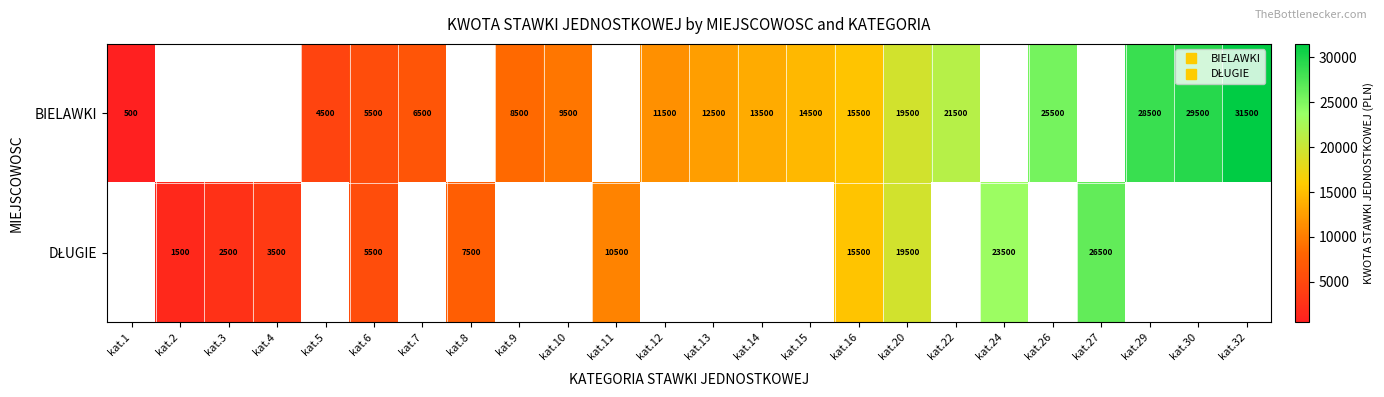

Which series has the widest spread of values?

row_0